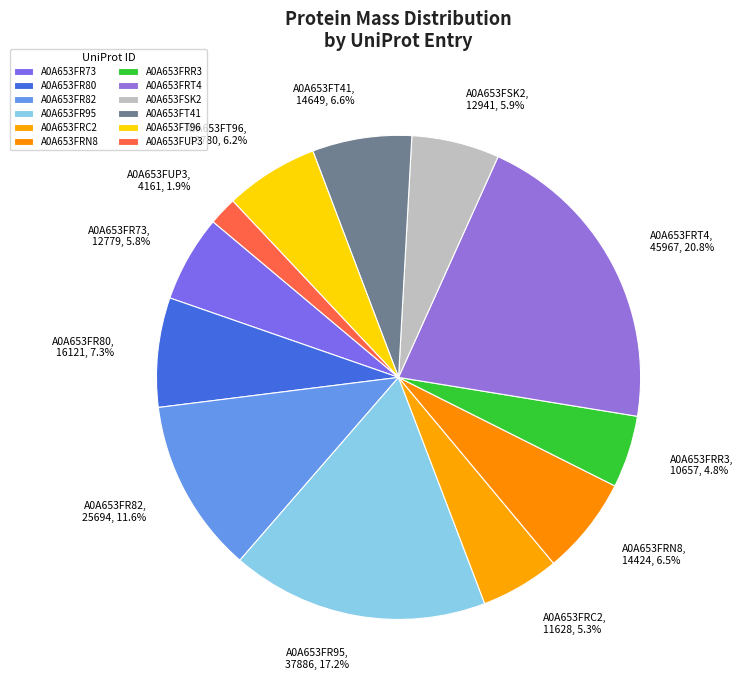

How much of the chart is everything except A0A653FT96, 13780, 6.2%?

93.8%